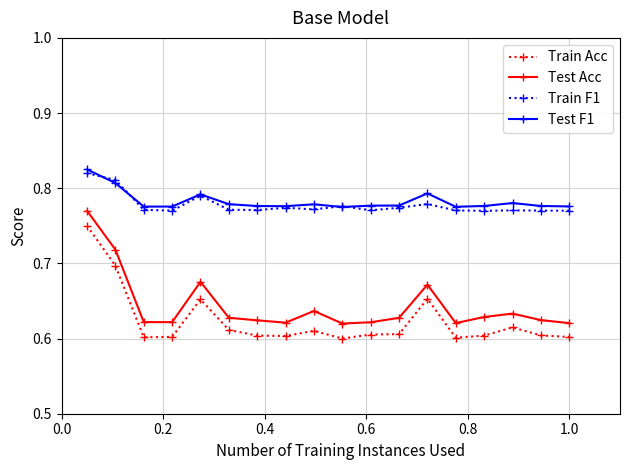

Which series has the largest total across all categories?

Test F1